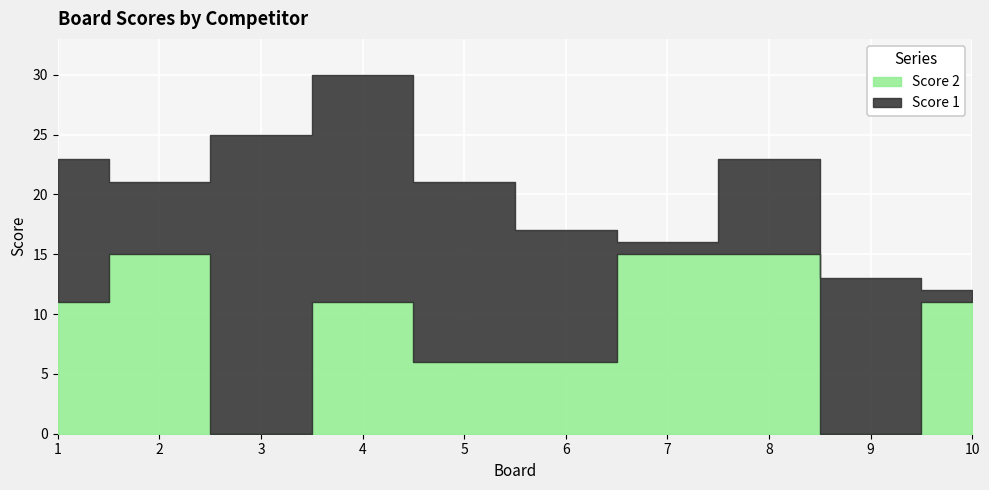

Does the chart display data point markers on the line(s)?

No